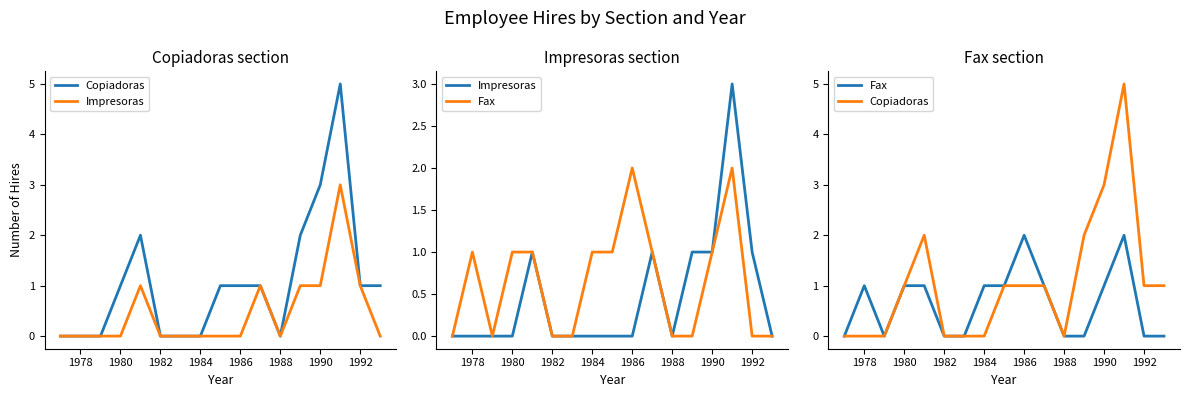

How many interior local valleys does the Fax series have?

1